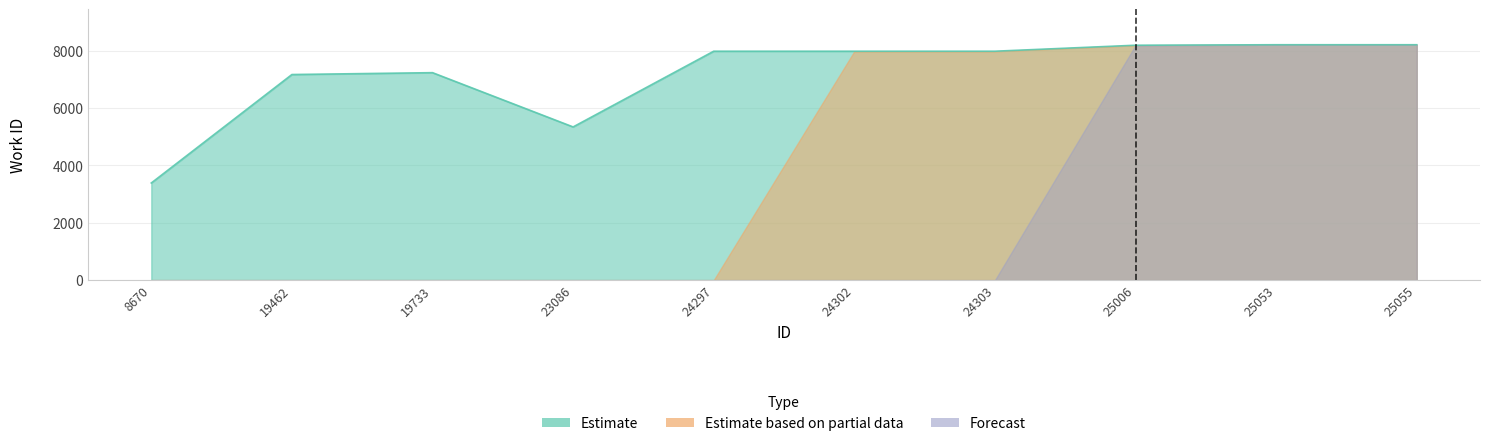

The Forecast series shows 8193 at 25006. True or false?

True